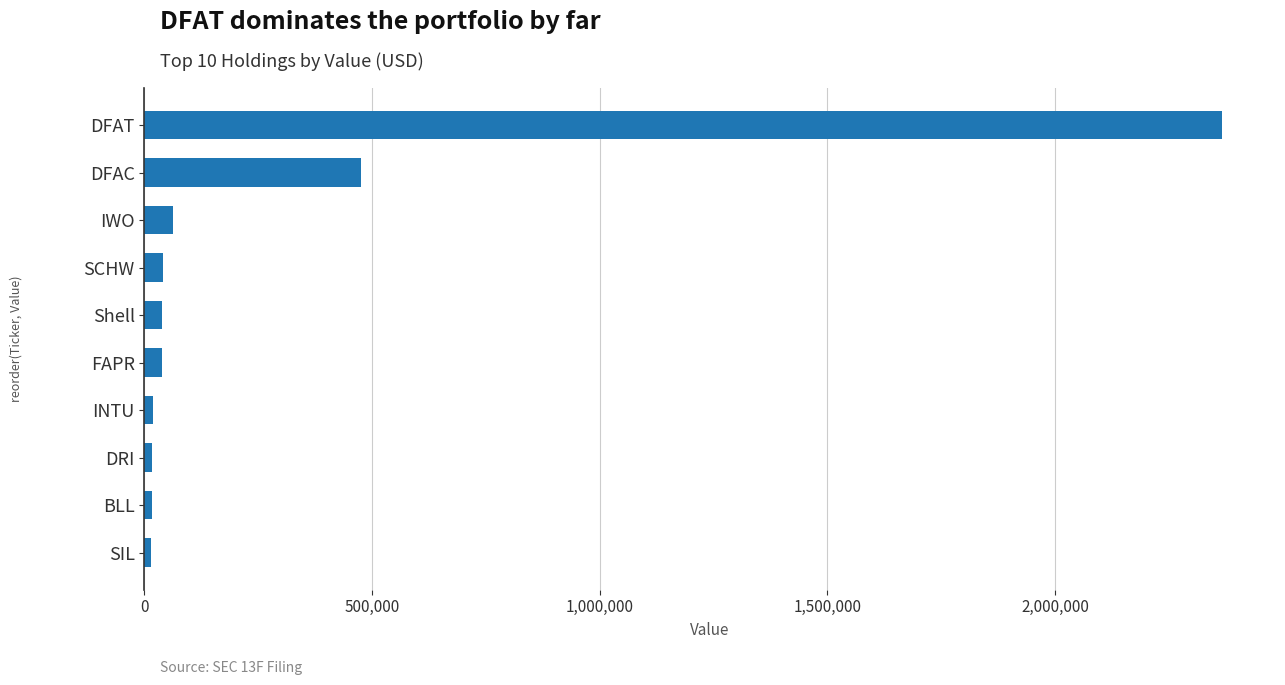

What is the average value?

308800